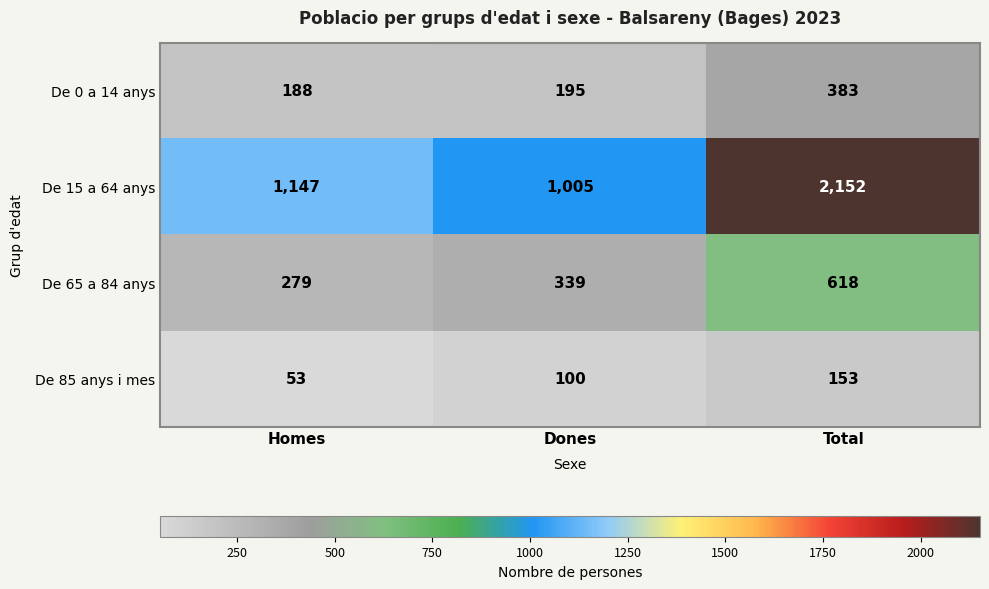

How many categories are shown in the chart?

3